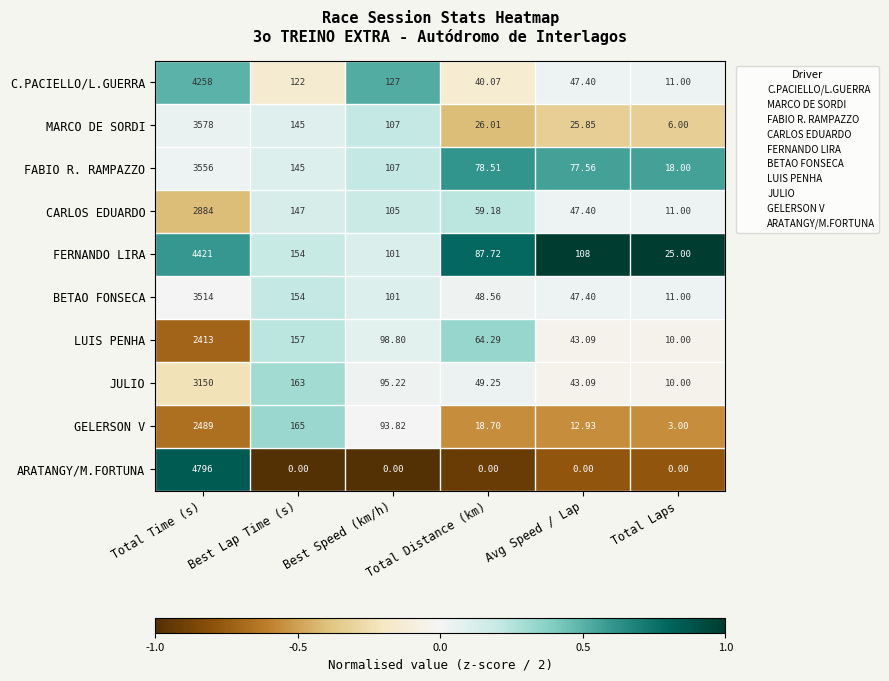

Where does the JULIO series first go above 95?

Total Time (s)